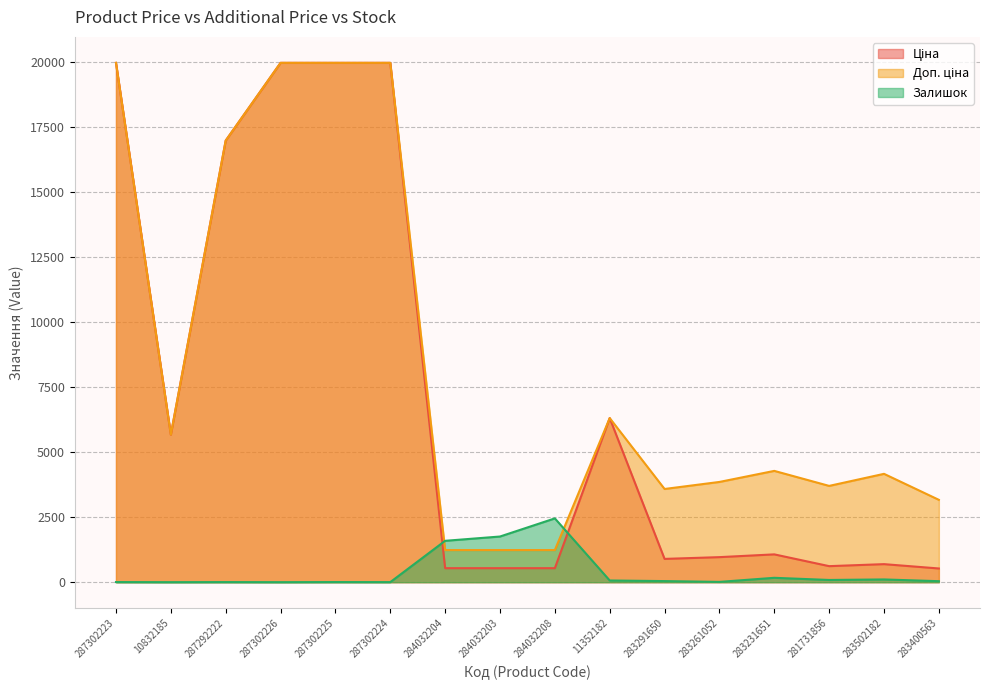

What is the label of the 15th point from the right?

10832185